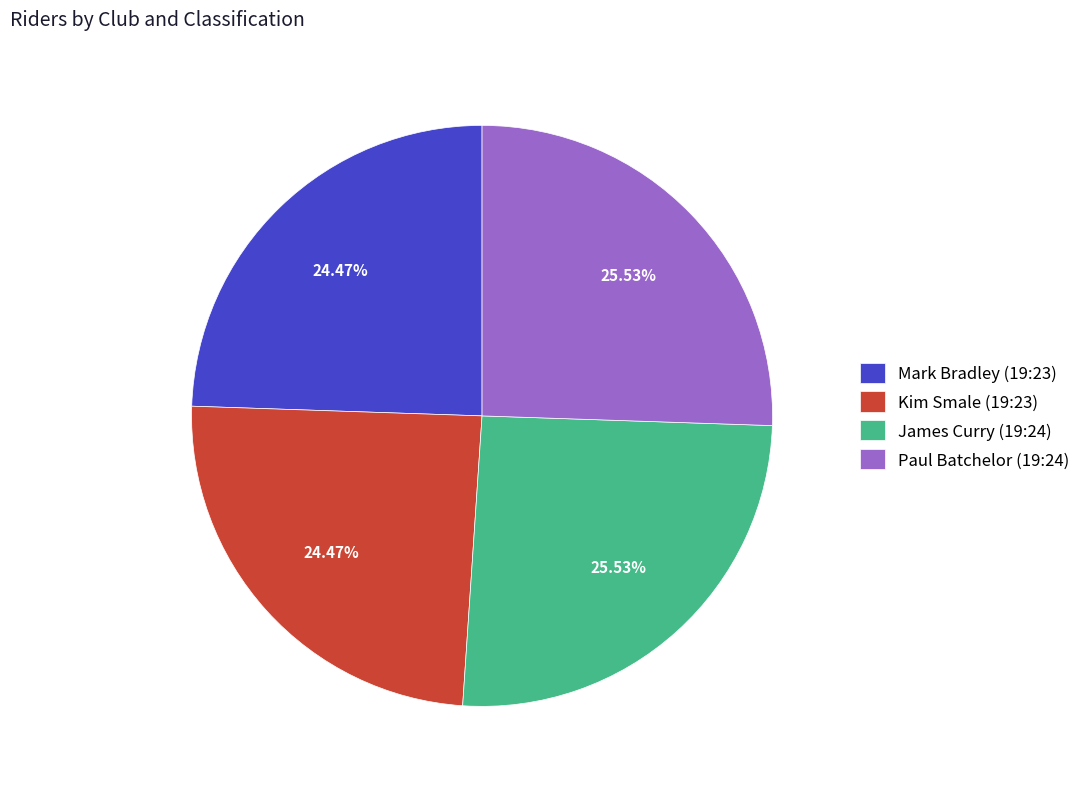

What is the ratio of the value at James Curry (19:24) to the value at Kim Smale (19:23)?

1.0